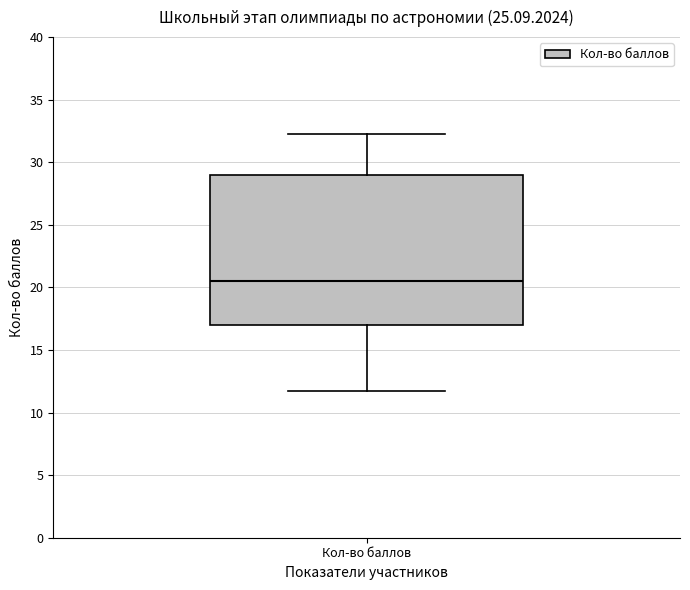

Where is the upper edge of the box for Кол-во баллов on the y-axis? The values are not printed on the chart, so give them approximately, as read against the axis.

29.0